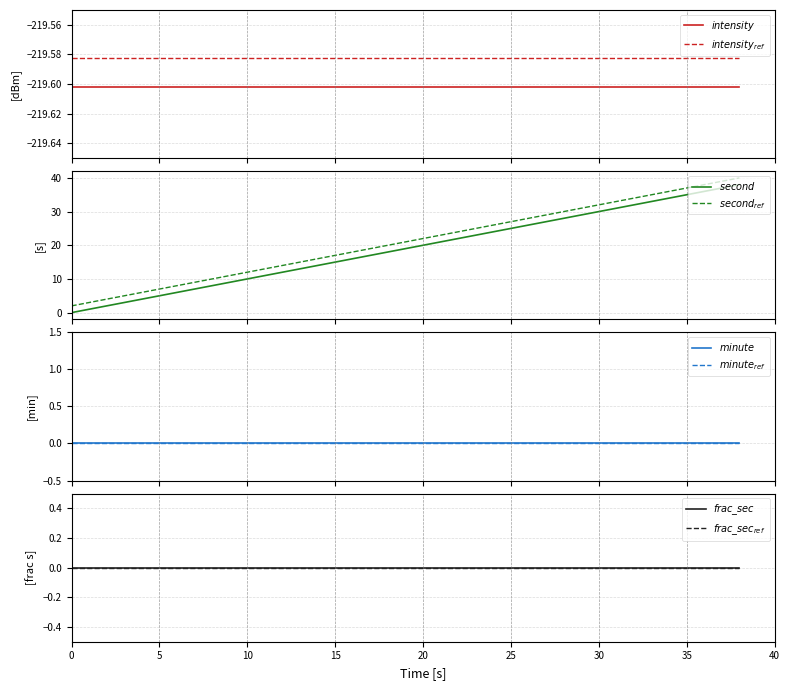

Rank the series at 12 from highest to lowest value.

second, minute, fractional second, intensity(dBm)